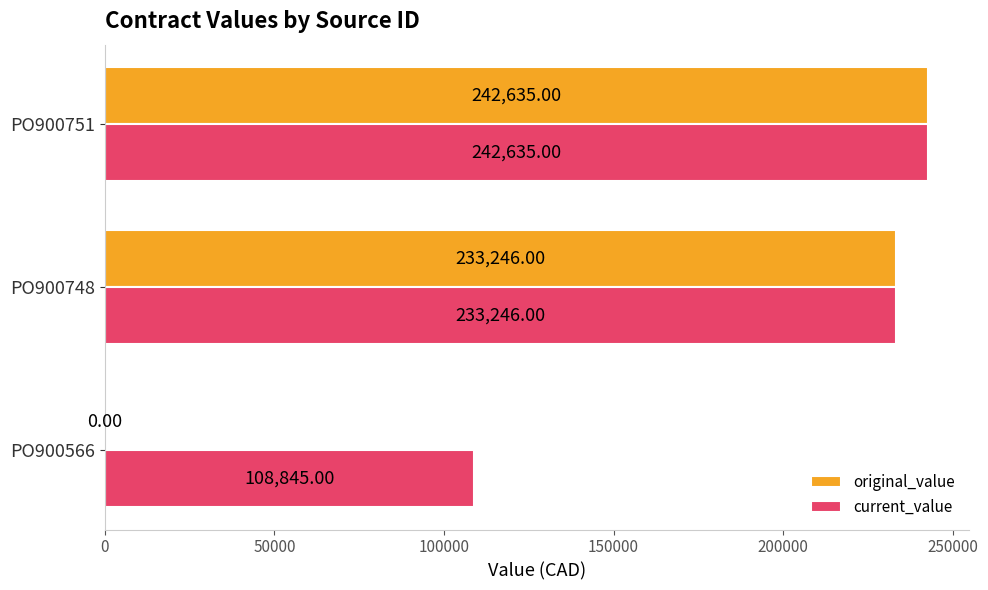

Which series changed the most between PO900566 and PO900751?

original_value